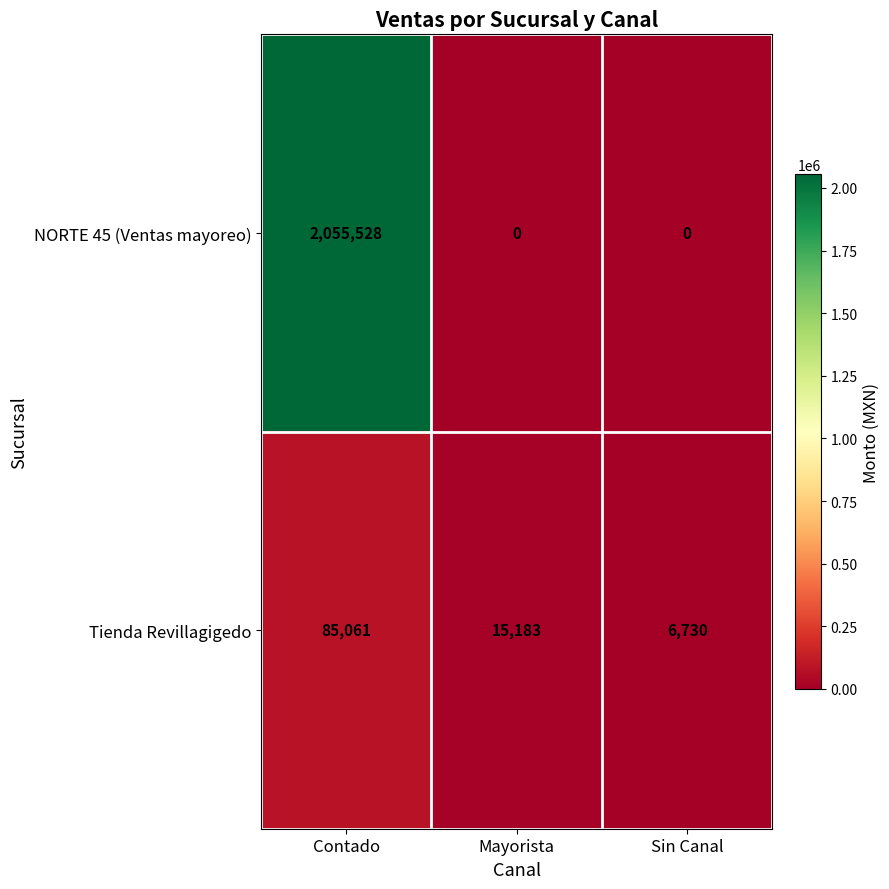

True or false: NORTE 45 (Ventas mayoreo) has a value of 0 at Mayorista.

True